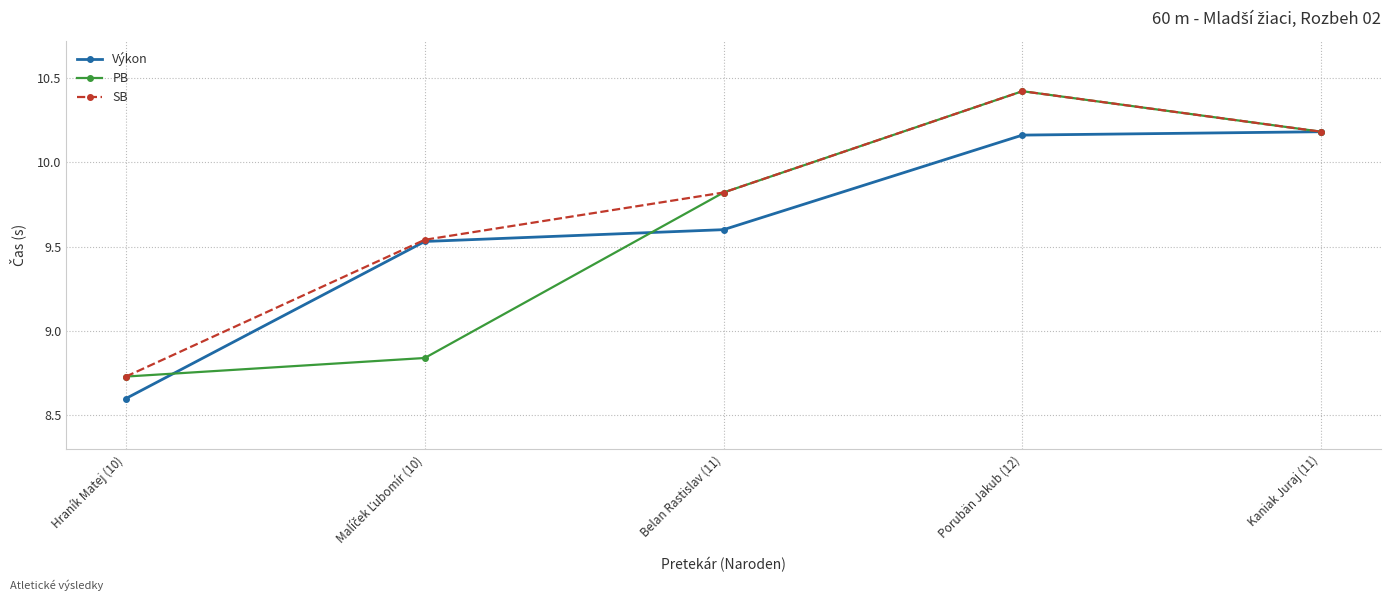

Count the PB values in the range 8 to 10.

3